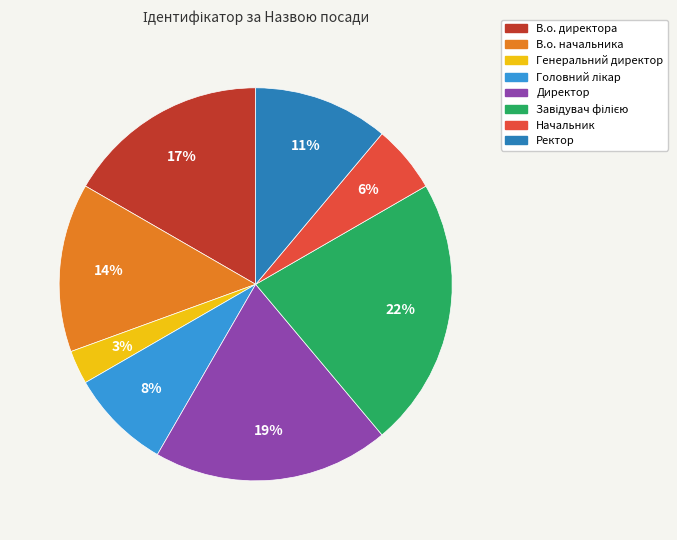

Is there a majority slice in this chart?

No